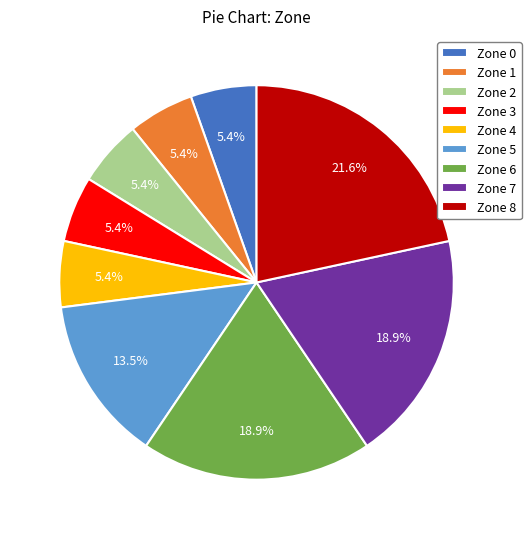

Between Zone 8 and Zone 4, which is larger?

Zone 8